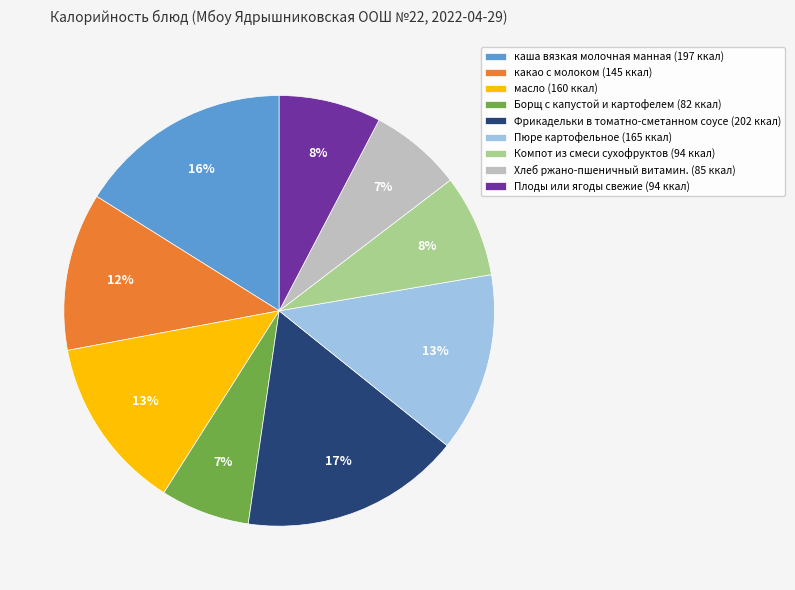

What is the ratio of the value at Хлеб ржано-пшеничный витамин. (85 ккал) to the value at Пюре картофельное (165 ккал)?

0.5